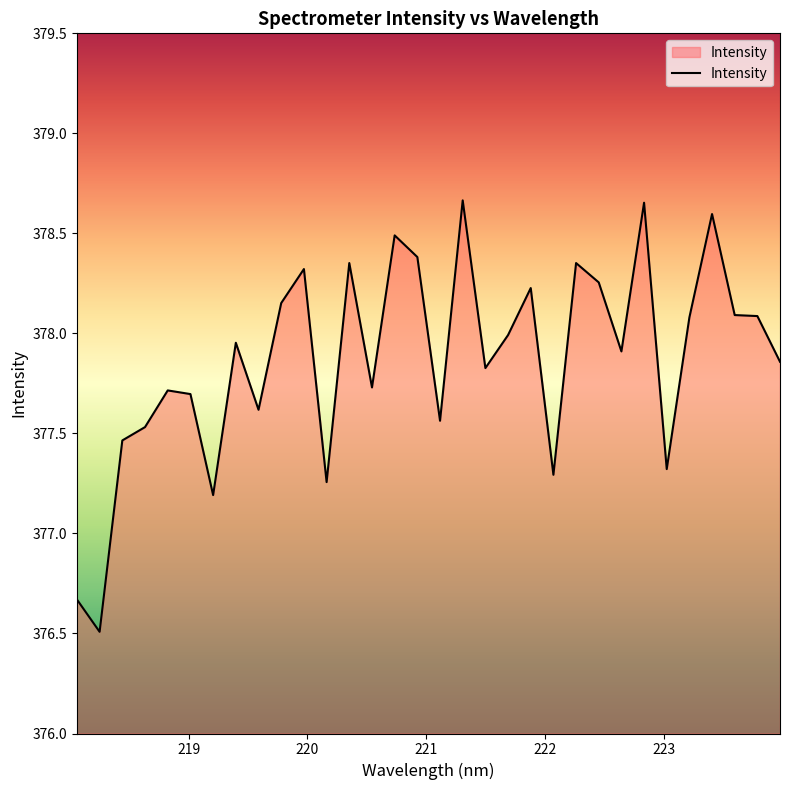

What is the difference between the maximum and minimum values?

2.2